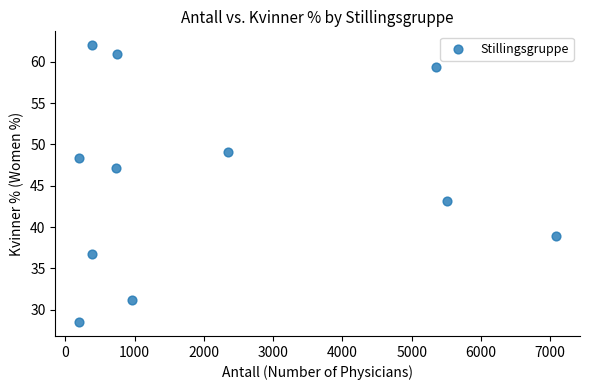

What is the average X value?

2172.6